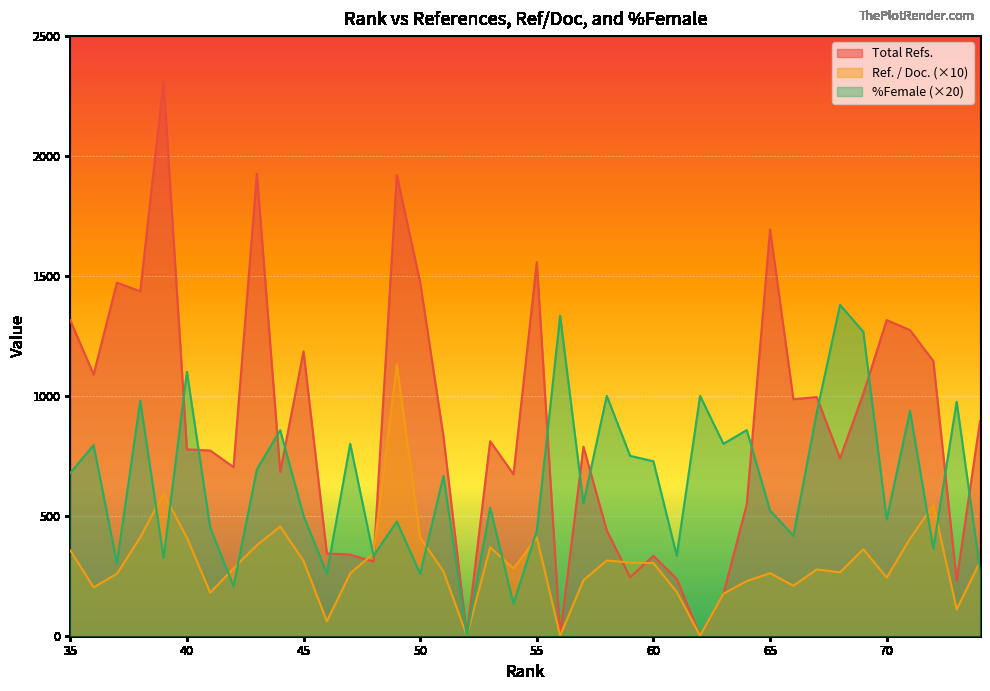

Does the chart display data point markers on the line(s)?

No